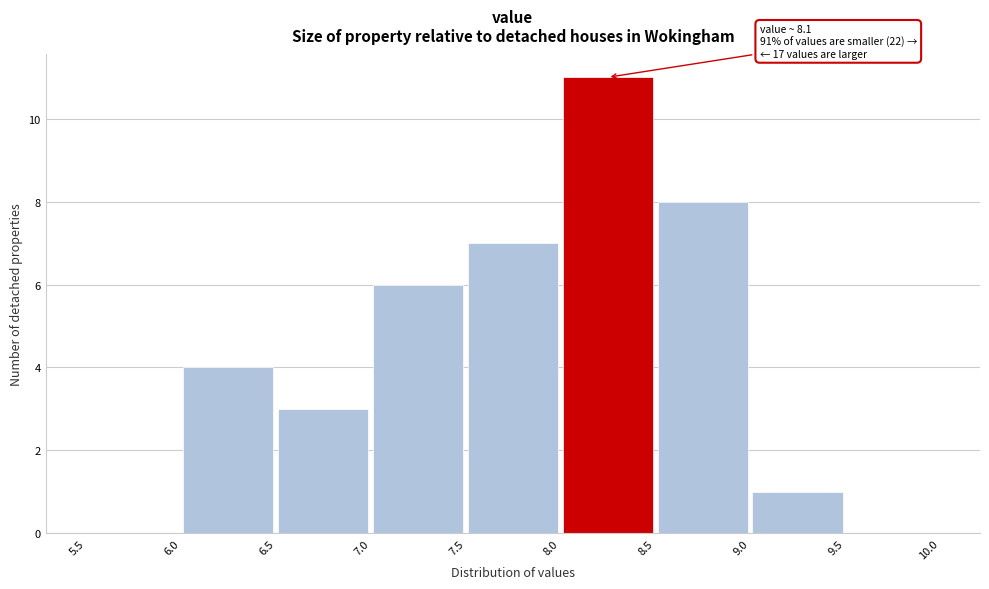

Over which range of the x-axis is the bar tallest?

8.0 to 8.5